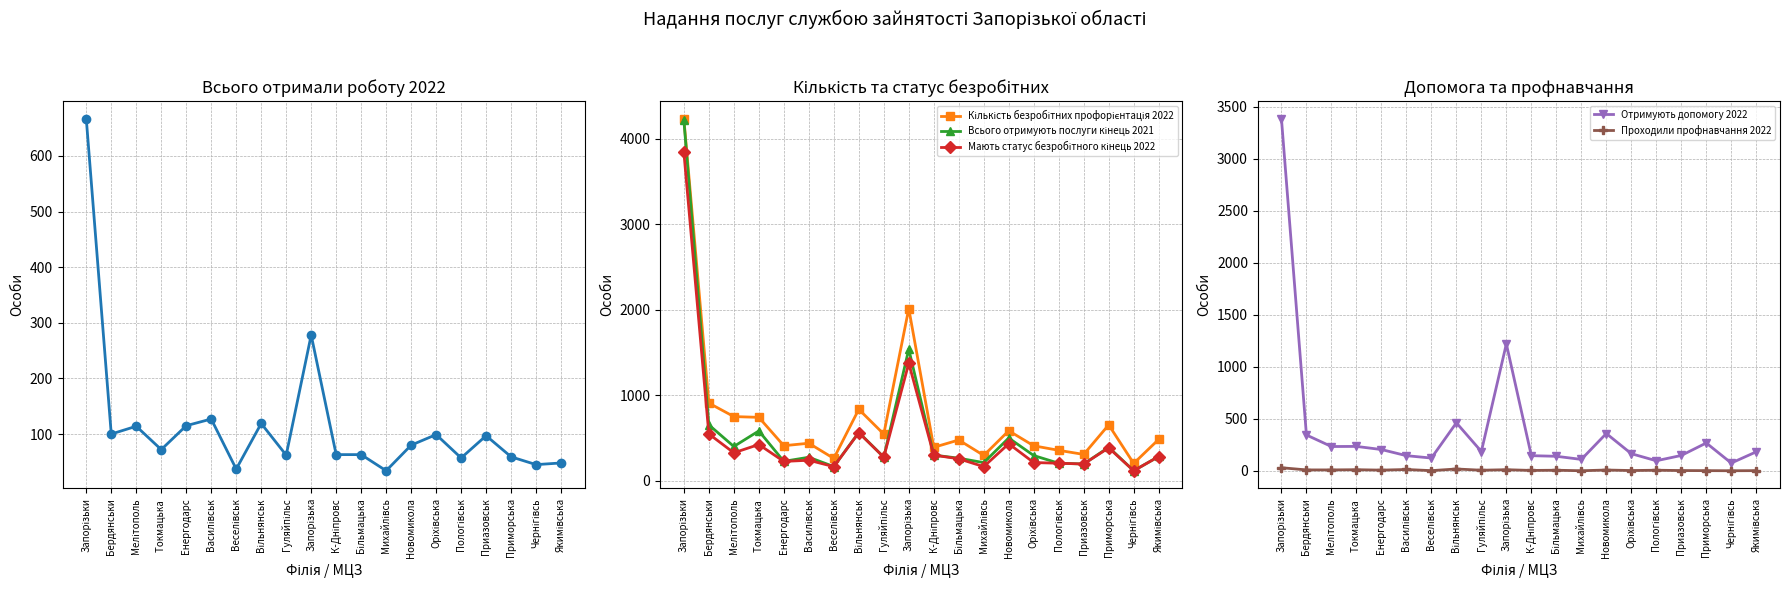

What is the difference between the maximum and minimum values in the Отримують допомогу 2022 series?

3312